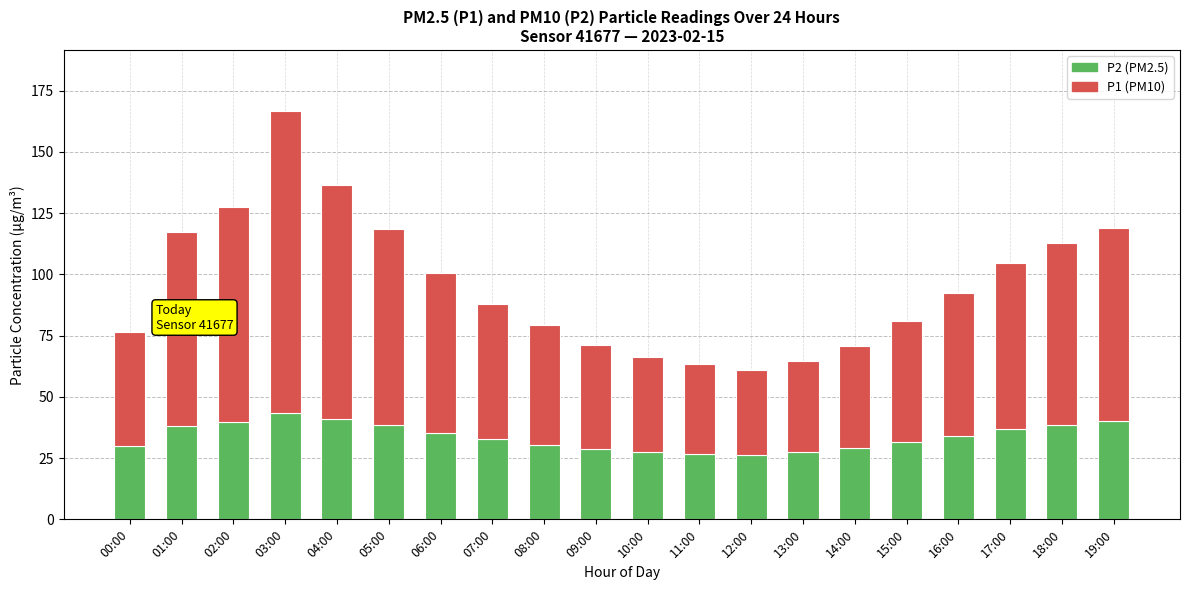

At which category is the sum across all series the highest?

03:00